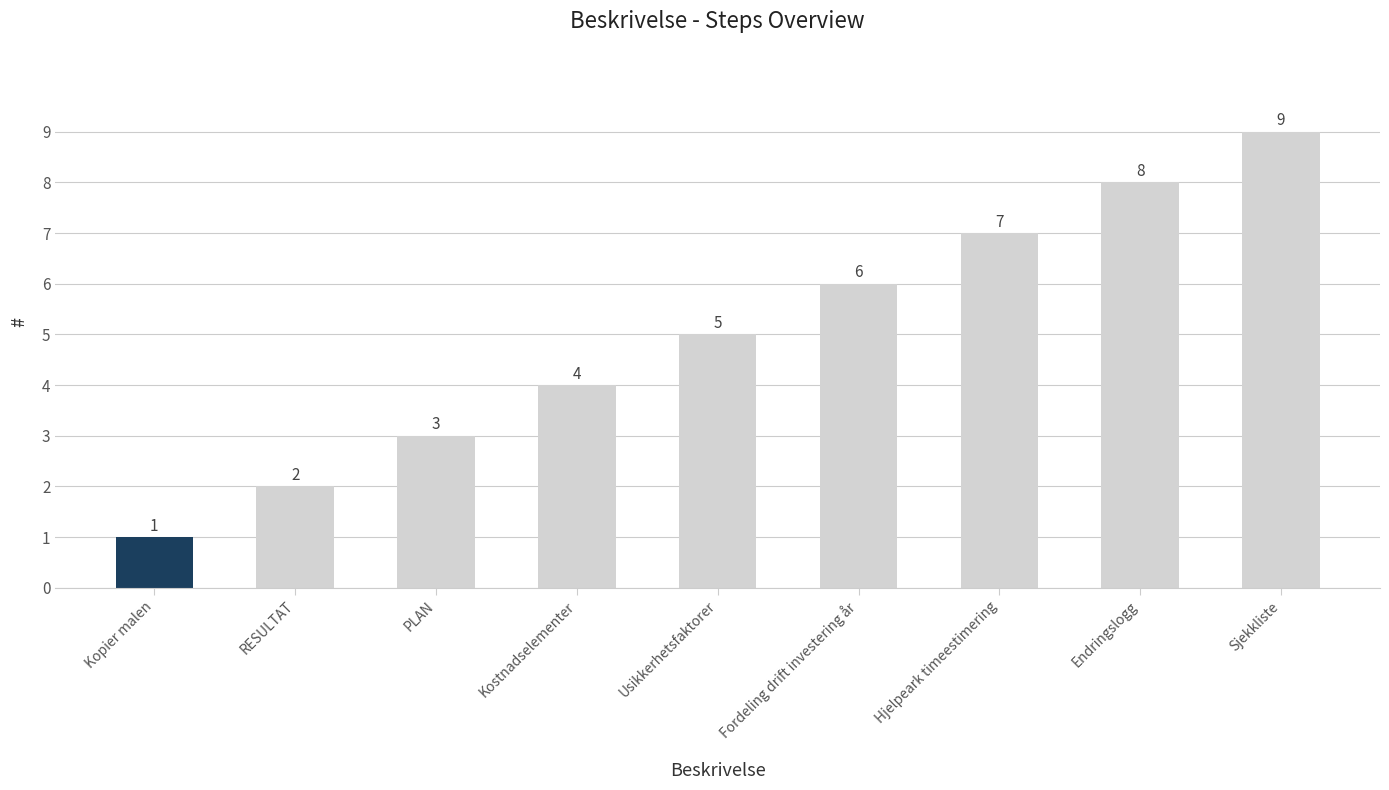

How many distinct data groups are displayed?

1